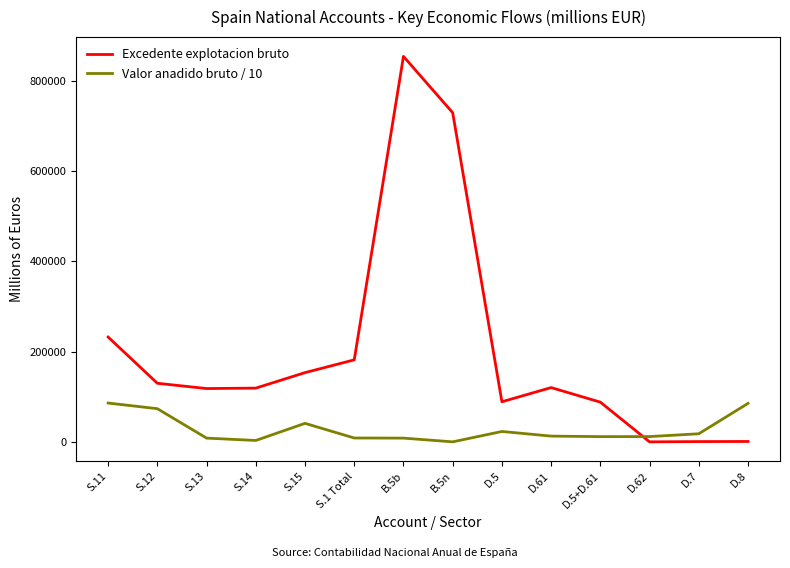

At how many categories does at least one series exceed 551159?

2